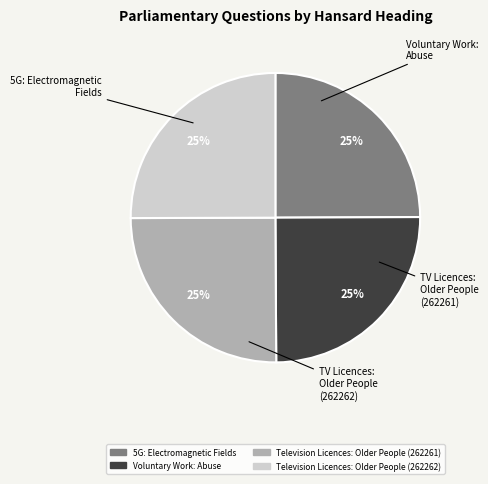

Combined, what portion of the pie is Voluntary Work: Abuse and Television Licences: Older People (262261)?

50.0%